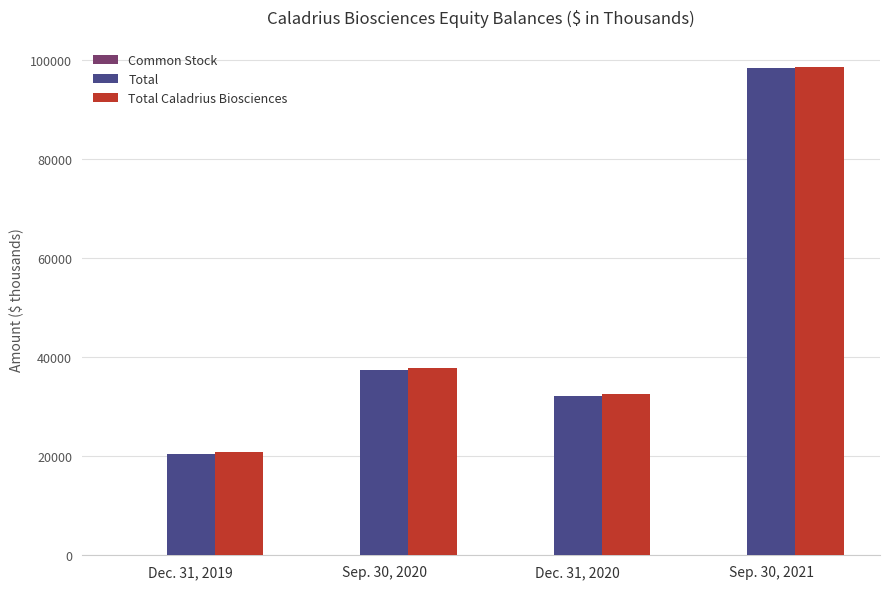

What is the maximum value for Total?

98413